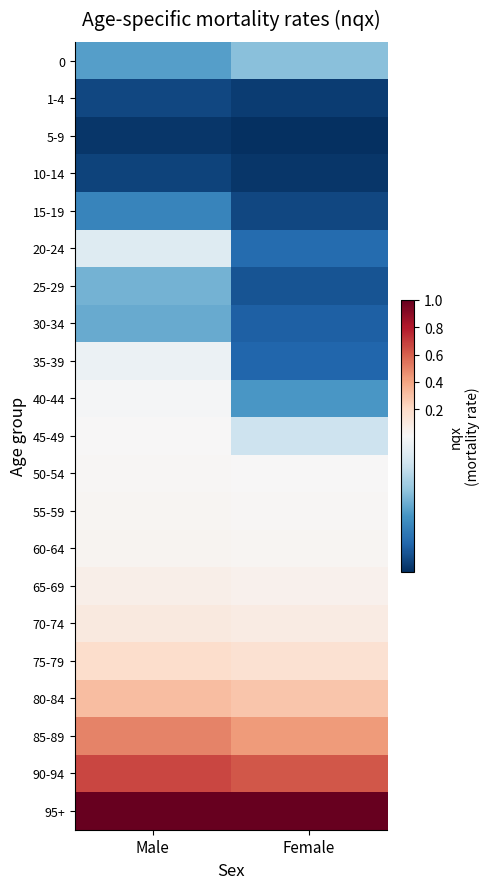

Count the number of data series in this chart.

21